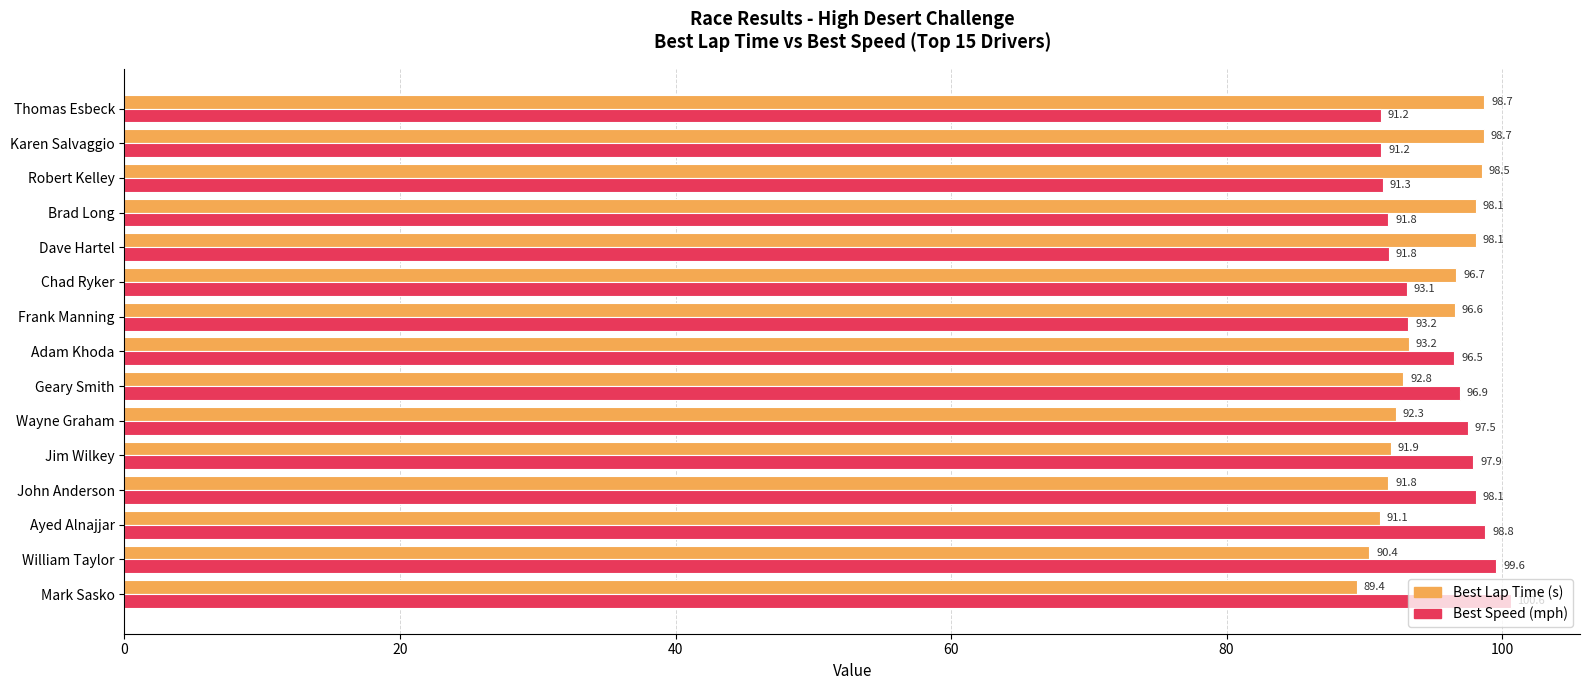

What are all the series names shown in the legend?

Best Lap Time (s), Best Speed (mph)